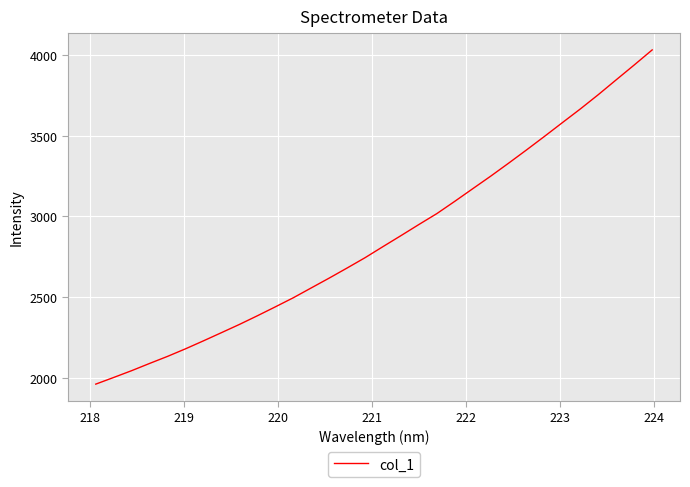

What is the minimum value shown in the chart?

1962.8